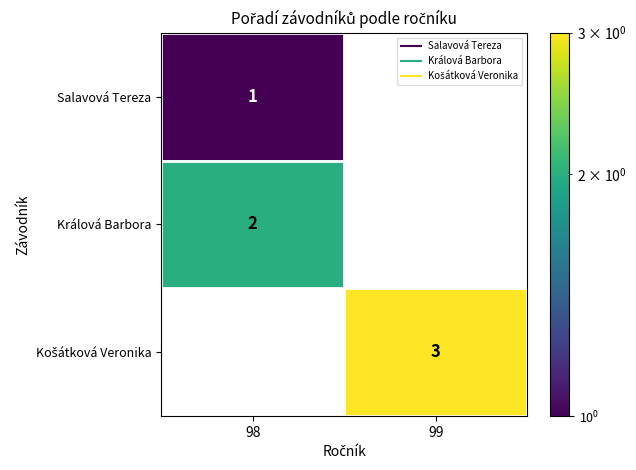

How many values in Salavová Tereza are above zero?

1